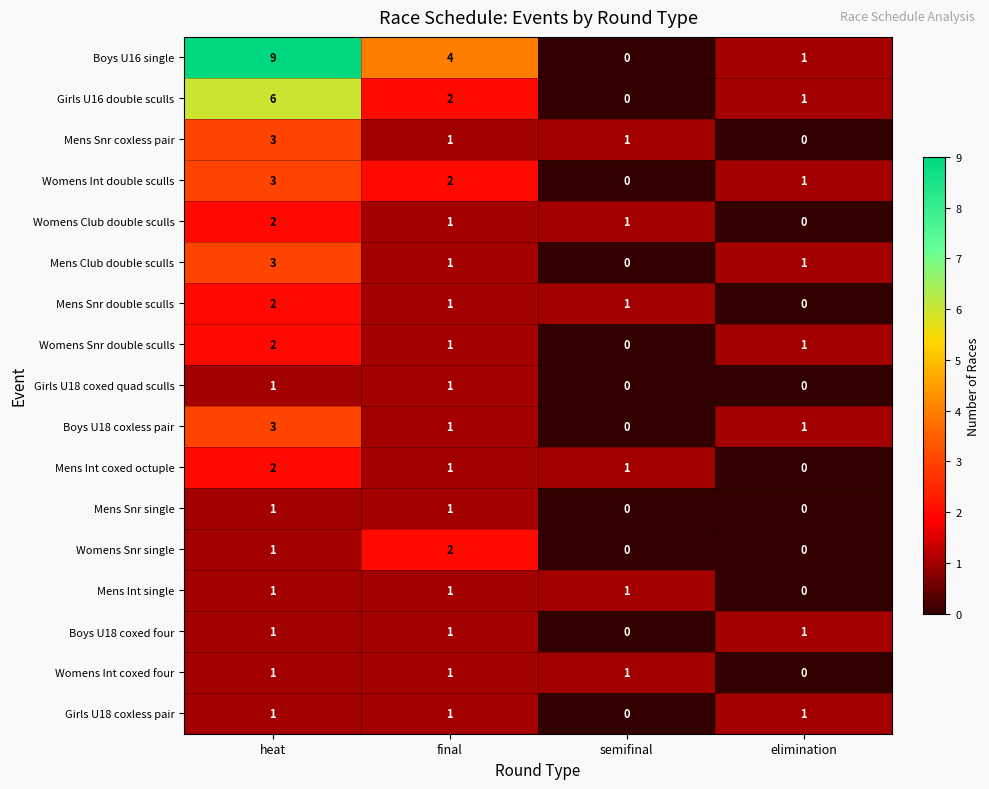

The value of Mens Snr single at semifinal is 0. True or false?

True